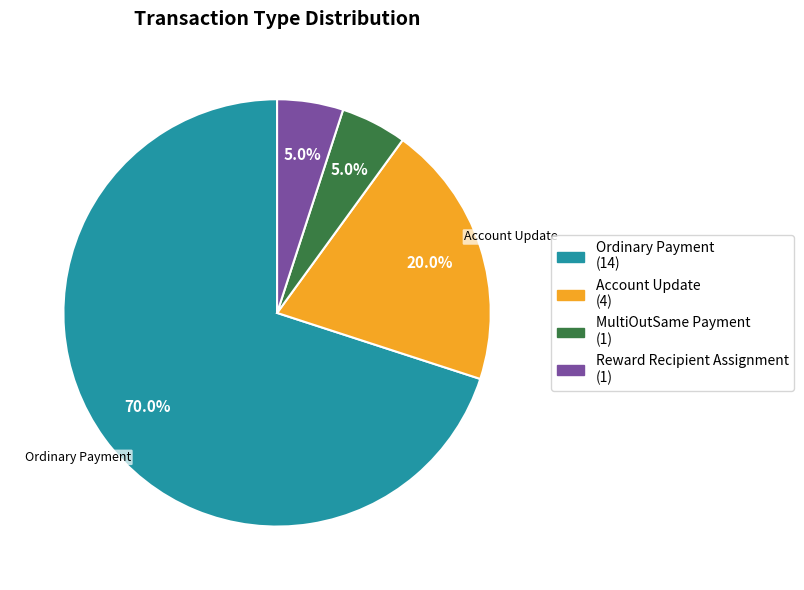

The Reward Recipient Assignment slice represents 5% of the pie. True or false?

True